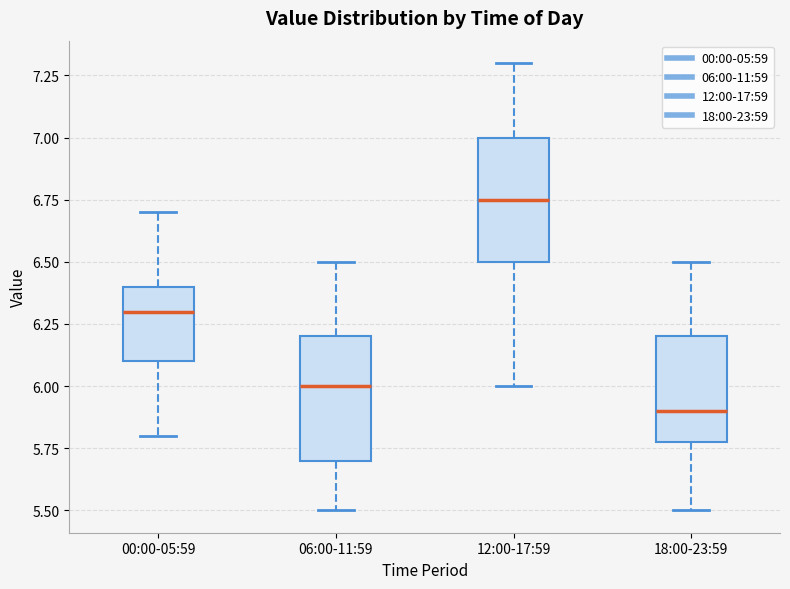

Which box's median line is the lowest?

18:00-23:59